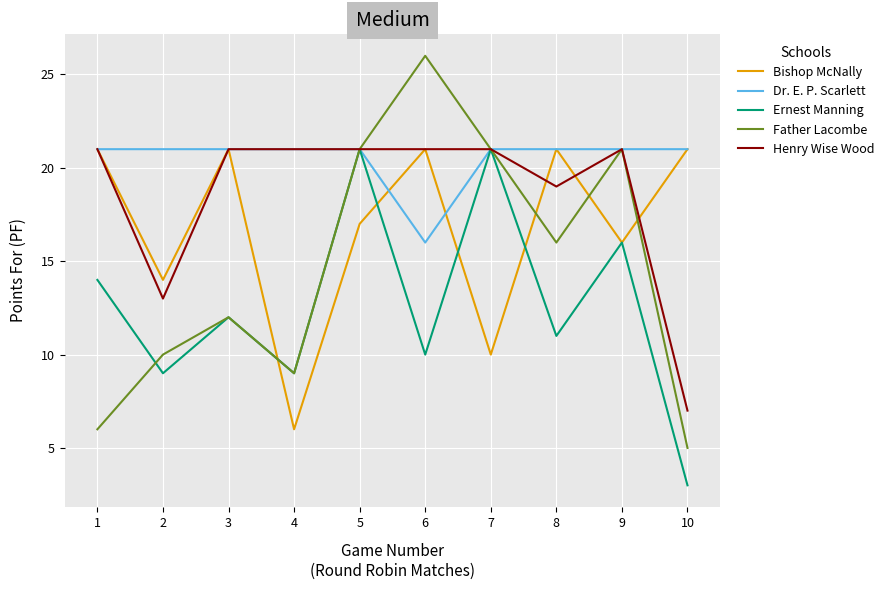

True or false: Father Lacombe has more than 0 points higher than both neighbors.

True